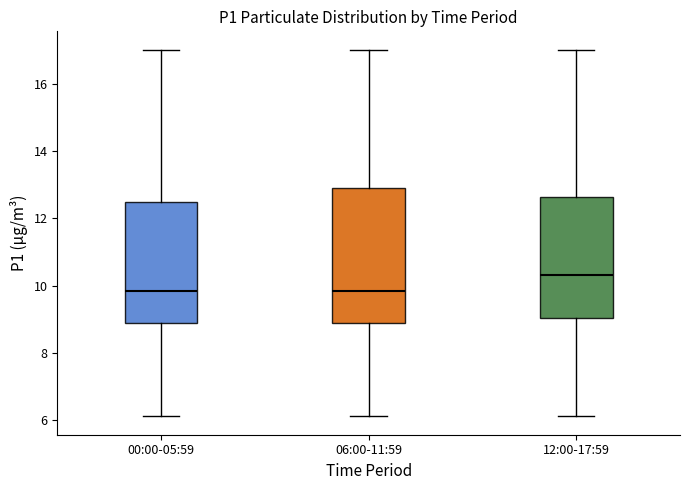

Which box's median line is the highest?

12:00-17:59